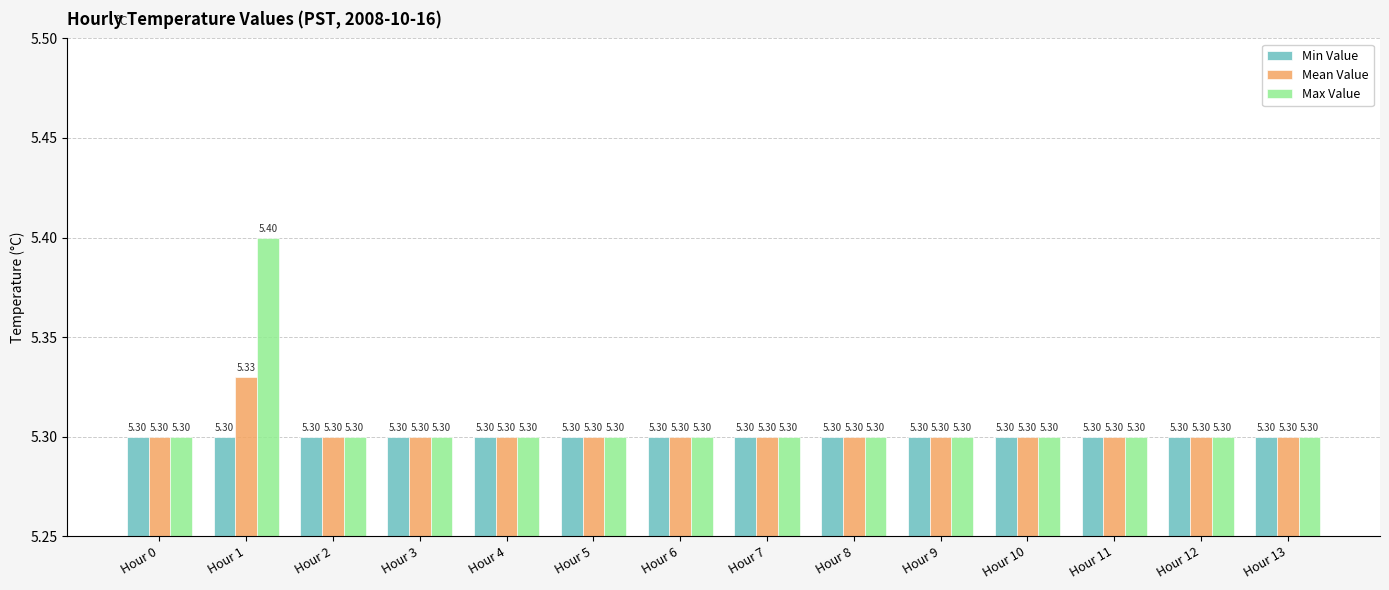

What are all the series names shown in the legend?

Min Value, Mean Value, Max Value